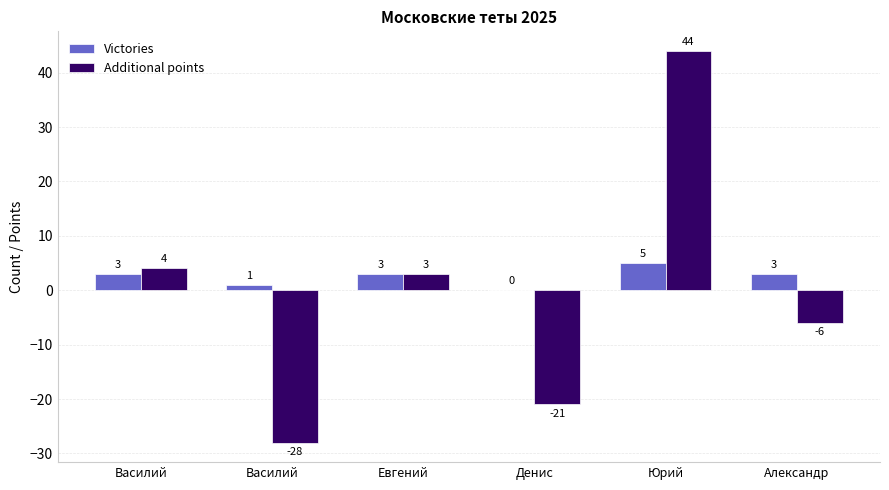

How many groups of bars are there?

6